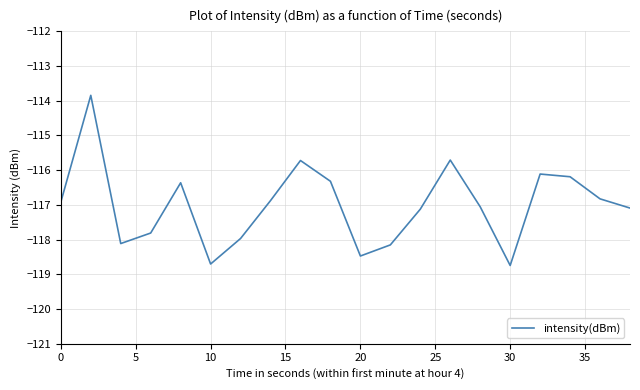

What is the smallest value displayed?

-118.7